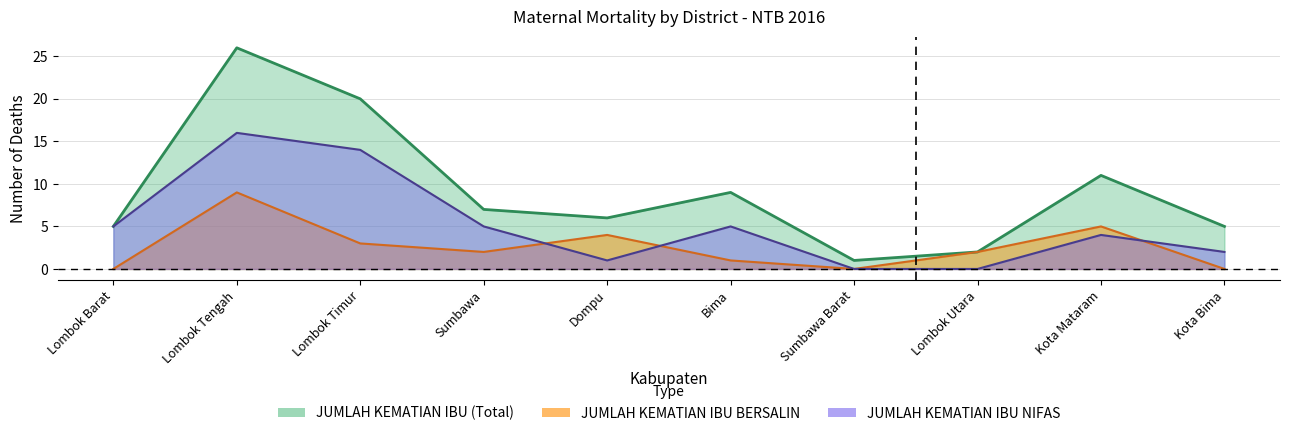

What is the approximate value of JUMLAH KEMATIAN IBU NIFAS at Sumbawa, to the nearest 5?

5